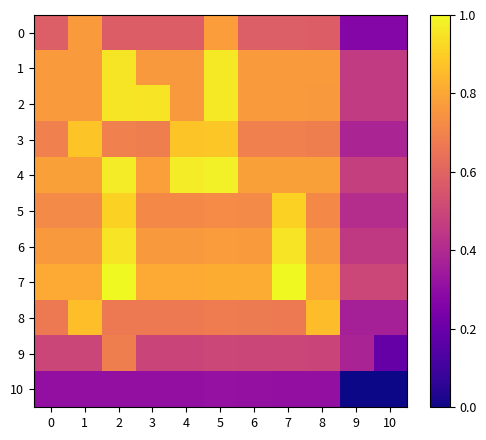

Reading right to left, extract all data points from this chart.

0: 10=0.3	9=0.3	8=0.6	7=0.6	6=0.6	5=0.8	4=0.6	3=0.6	2=0.6	1=0.8	0=0.6
1: 10=0.5	9=0.5	8=0.8	7=0.8	6=0.8	5=1.0	4=0.8	3=0.8	2=1.0	1=0.8	0=0.8
2: 10=0.5	9=0.5	8=0.8	7=0.8	6=0.8	5=1.0	4=0.8	3=1.0	2=1.0	1=0.8	0=0.8
3: 10=0.4	9=0.4	8=0.7	7=0.7	6=0.7	5=0.9	4=0.9	3=0.7	2=0.7	1=0.9	0=0.7
4: 10=0.5	9=0.5	8=0.8	7=0.8	6=0.8	5=1.0	4=1.0	3=0.8	2=1.0	1=0.8	0=0.8
5: 10=0.4	9=0.4	8=0.7	7=0.9	6=0.7	5=0.7	4=0.7	3=0.7	2=0.9	1=0.7	0=0.7
6: 10=0.5	9=0.5	8=0.8	7=1.0	6=0.8	5=0.8	4=0.8	3=0.8	2=1.0	1=0.8	0=0.8
7: 10=0.5	9=0.5	8=0.8	7=1.0	6=0.8	5=0.8	4=0.8	3=0.8	2=1.0	1=0.8	0=0.8
8: 10=0.4	9=0.4	8=0.9	7=0.7	6=0.7	5=0.7	4=0.7	3=0.7	2=0.7	1=0.9	0=0.7
9: 10=0.2	9=0.4	8=0.5	7=0.5	6=0.5	5=0.5	4=0.5	3=0.5	2=0.7	1=0.5	0=0.5
10: 10=0.0	9=0.0	8=0.3	7=0.3	6=0.3	5=0.3	4=0.3	3=0.3	2=0.3	1=0.3	0=0.3